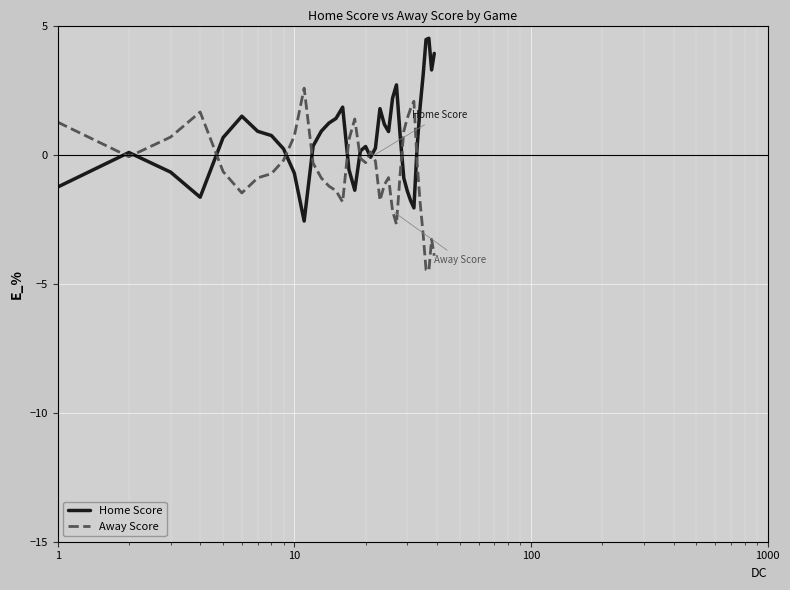

What is the highest value of the Home Score series?

4.5